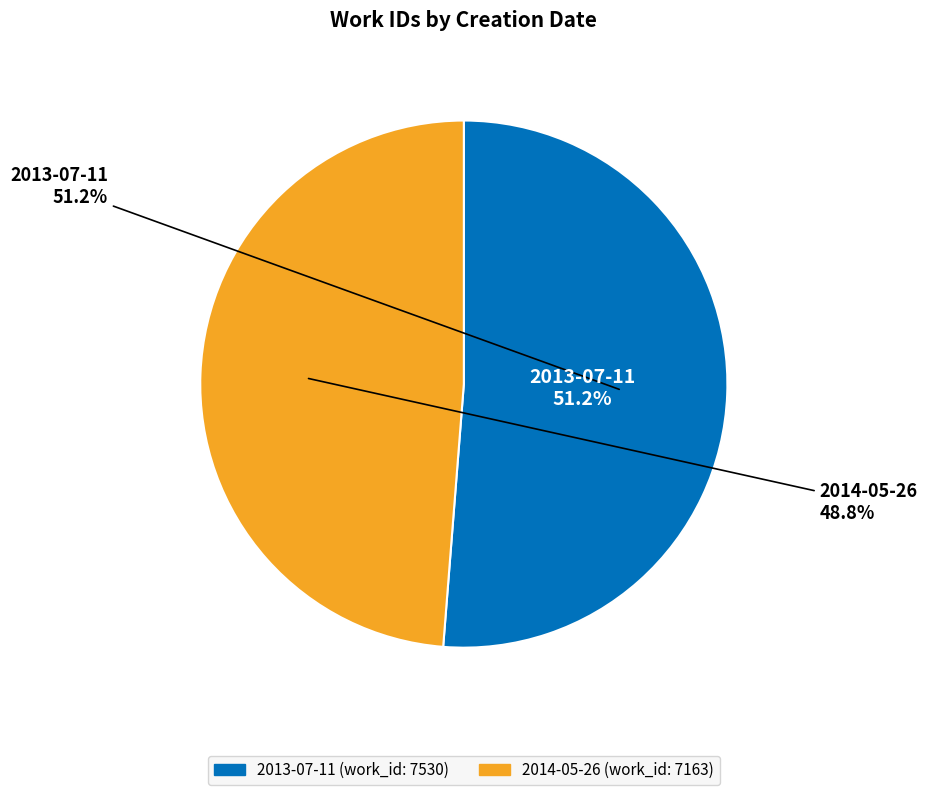

Does any single category account for the majority?

Yes